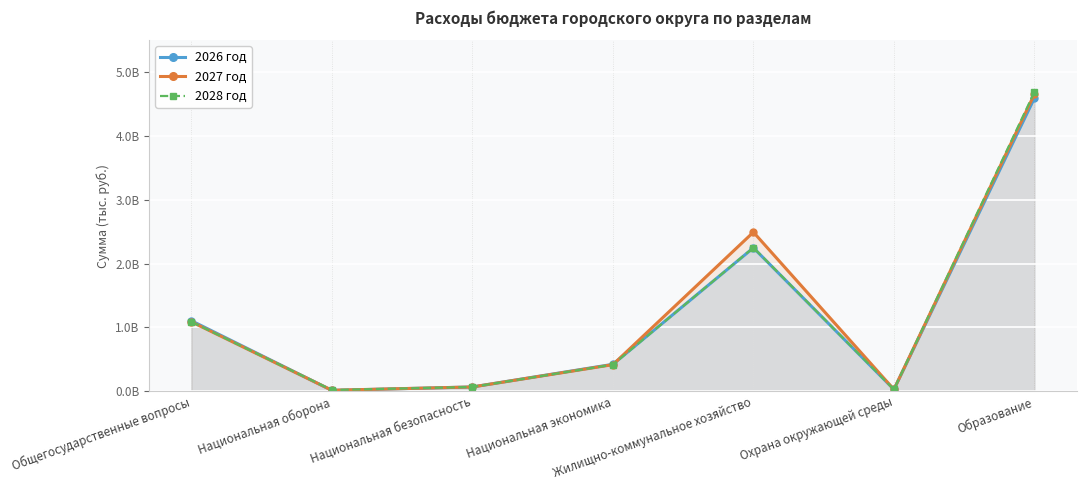

Reading left to right, list all the values displayed in this chart.

2026 год: Общегосударственные вопросы=1104442741	Национальная оборона=12885000	Национальная безопасность=66155000	Национальная экономика=421126358	Жилищно-коммунальное хозяйство=2246859670	Охрана окружающей среды=27391270	Образование=4594082048
2027 год: Общегосударственные вопросы=1087190316	Национальная оборона=14302780	Национальная безопасность=66155000	Национальная экономика=415732378	Жилищно-коммунальное хозяйство=2491918090	Охрана окружающей среды=27391270	Образование=4655584348
2028 год: Общегосударственные вопросы=1087197012	Национальная оборона=18044310	Национальная безопасность=66155000	Национальная экономика=415732318	Жилищно-коммунальное хозяйство=2249889310	Охрана окружающей среды=27391270	Образование=4688185888